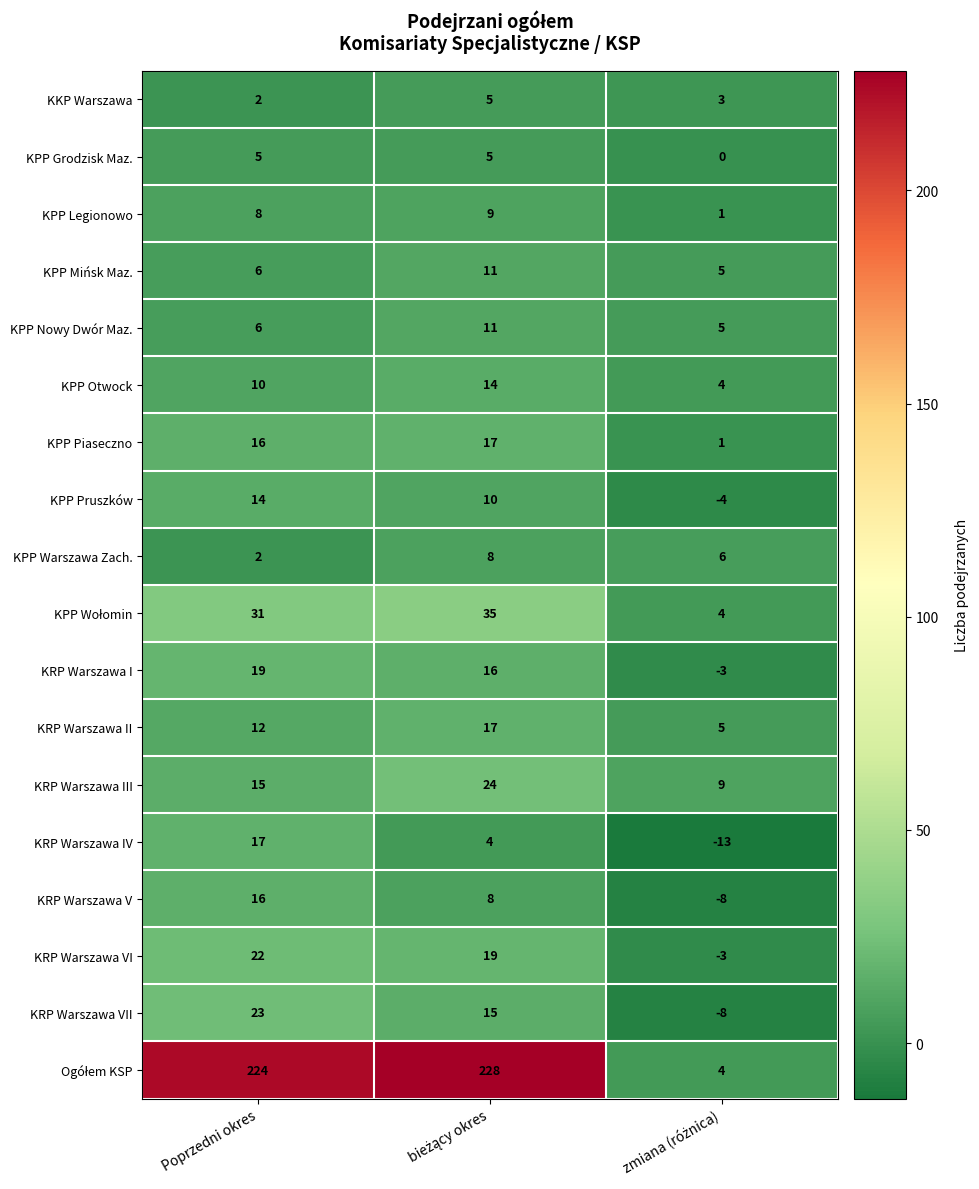

Which category has the highest value in the KPP Pruszków series?

Poprzedni okres